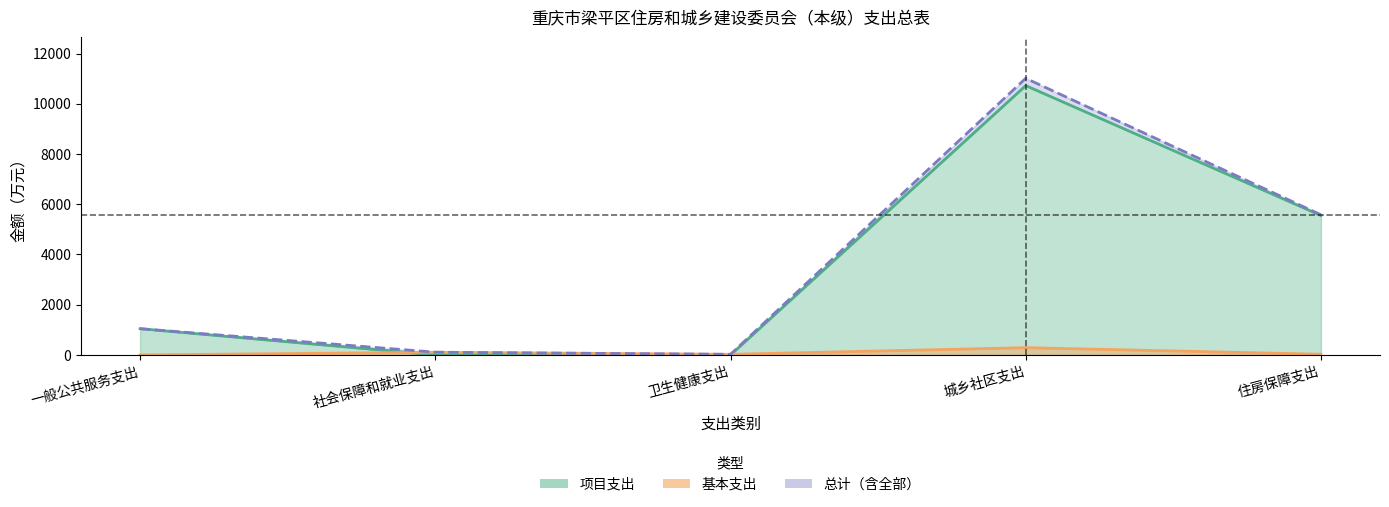

What is the total value across all series at 卫生健康支出?

48.7